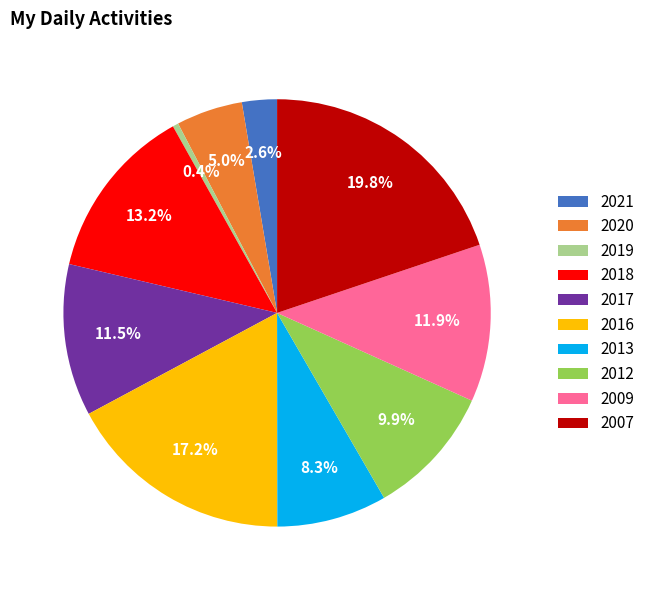

The 2018 slice represents 23% of the pie. True or false?

False